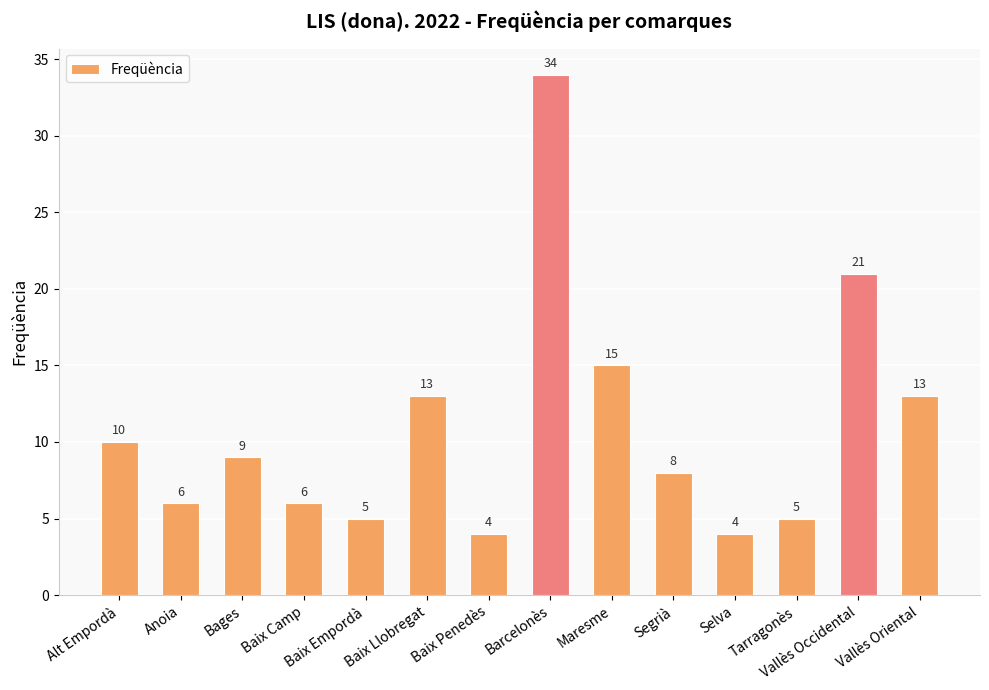

Is it true that the value at Baix Penedès is 4?

True